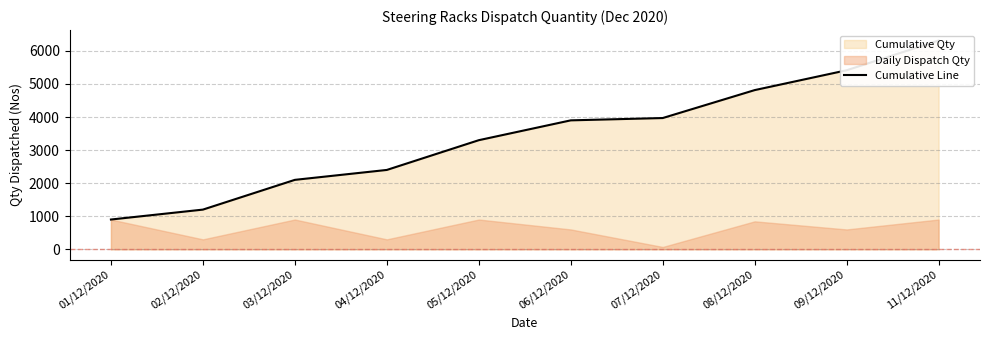

Approximately how many times larger is the value at 02/12/2020 compared to 06/12/2020?

0.3